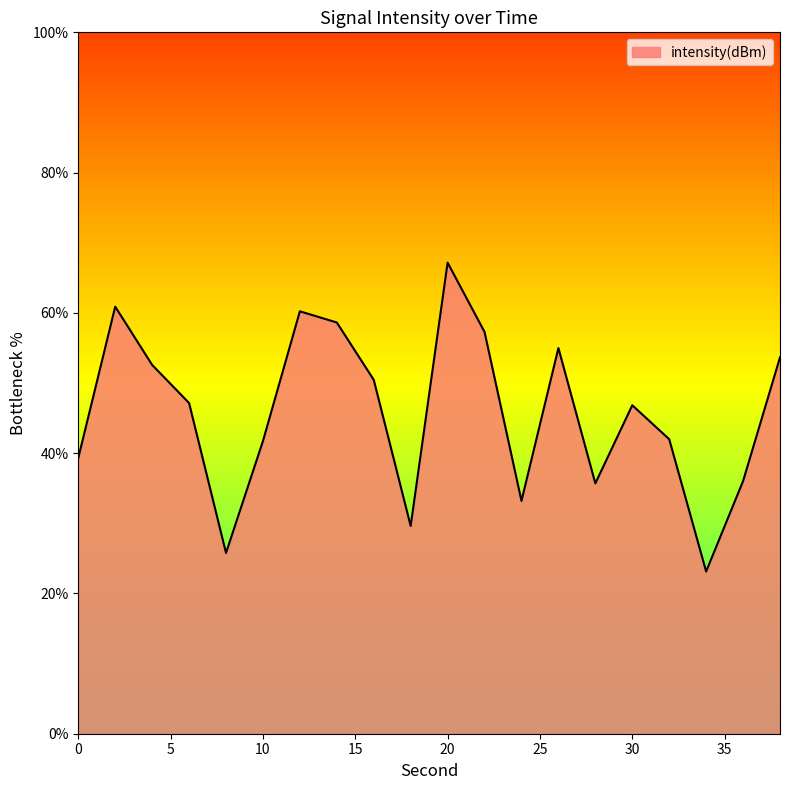

What is the difference between the maximum and minimum values?

44.0